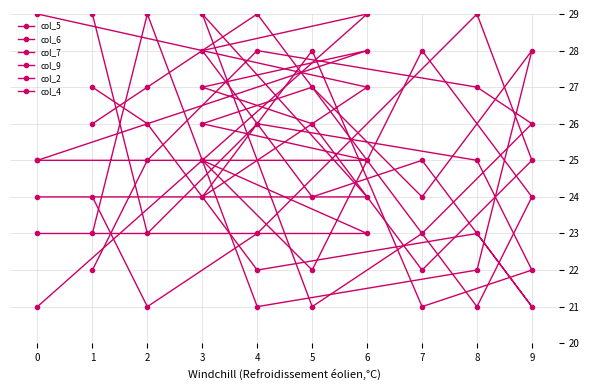

List the labels in order of col_9 value, largest first.

2, 9, 5, 3, 6, 0, 7, 1, 8, 4